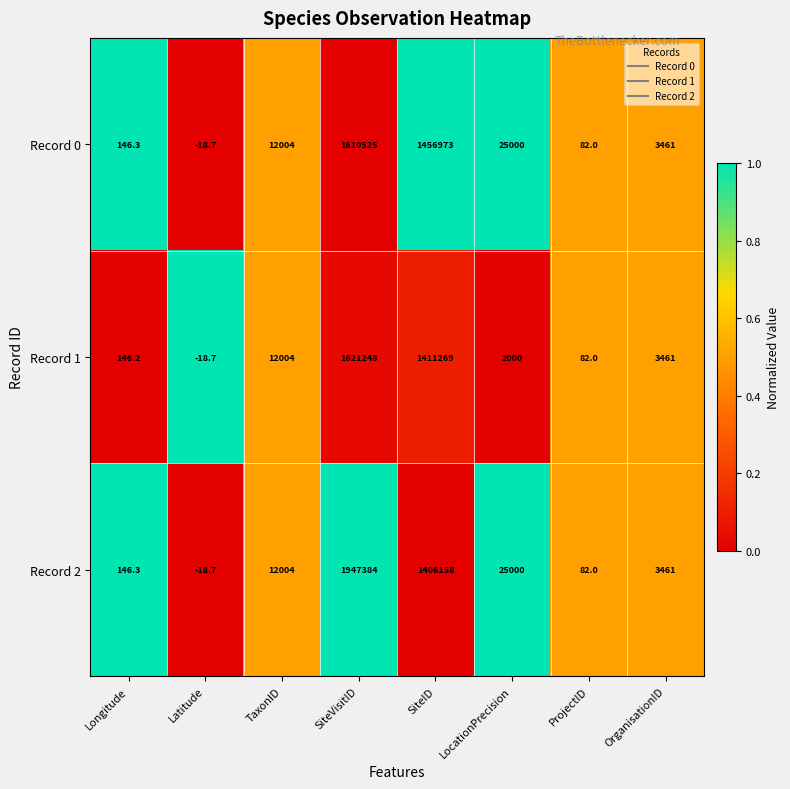

Between SiteVisitID and SiteID, which series saw the biggest shift?

Record 2